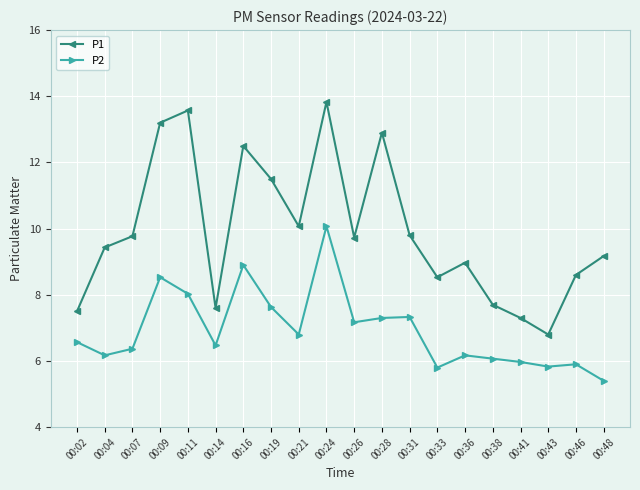

What is the greatest value displayed?

13.8